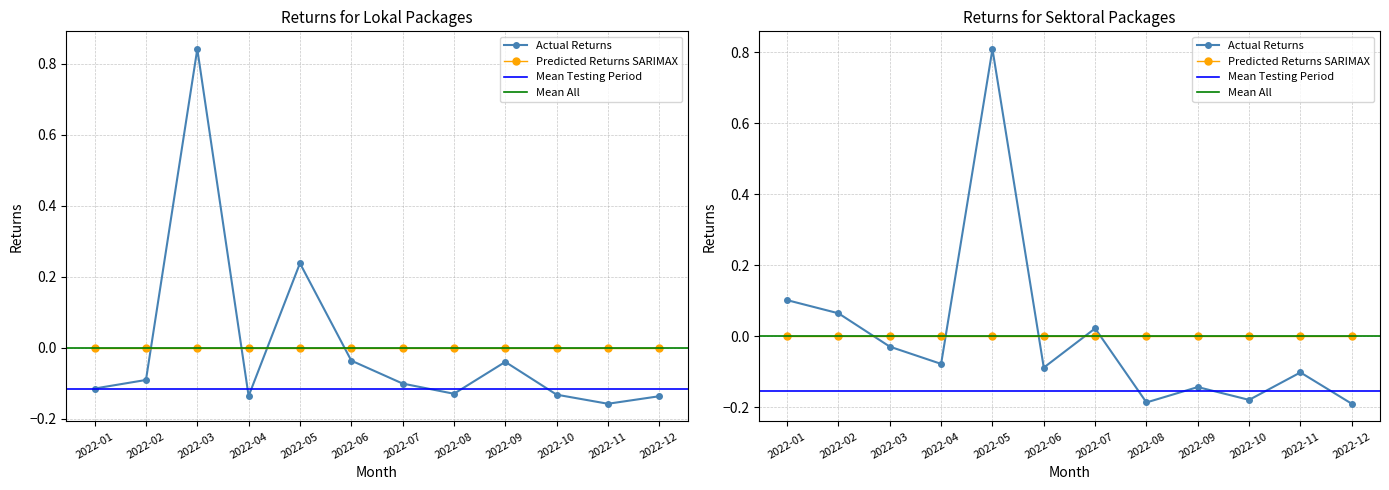

How many data points in Total Harga (Sektoral) are above 0?

4